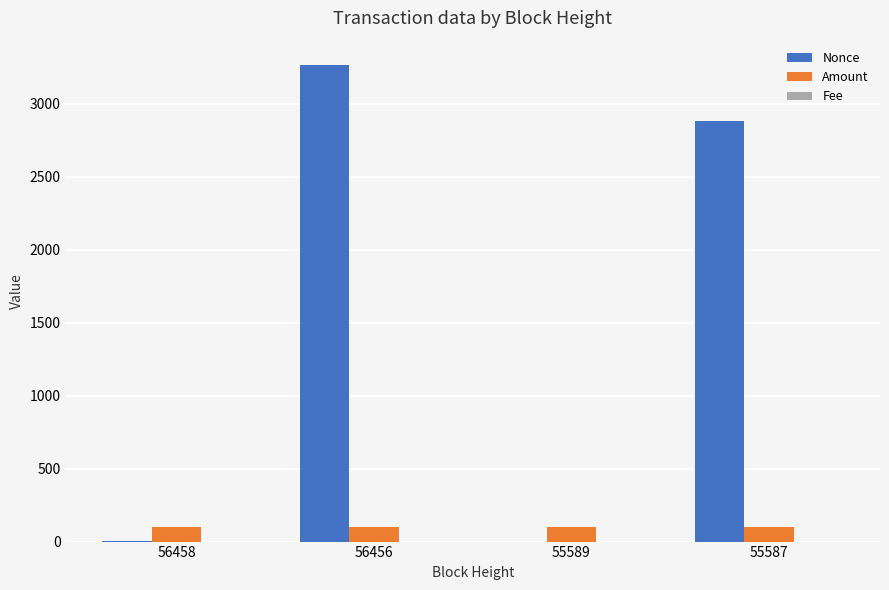

Between 55589 and 55587, which series saw the biggest shift?

Nonce